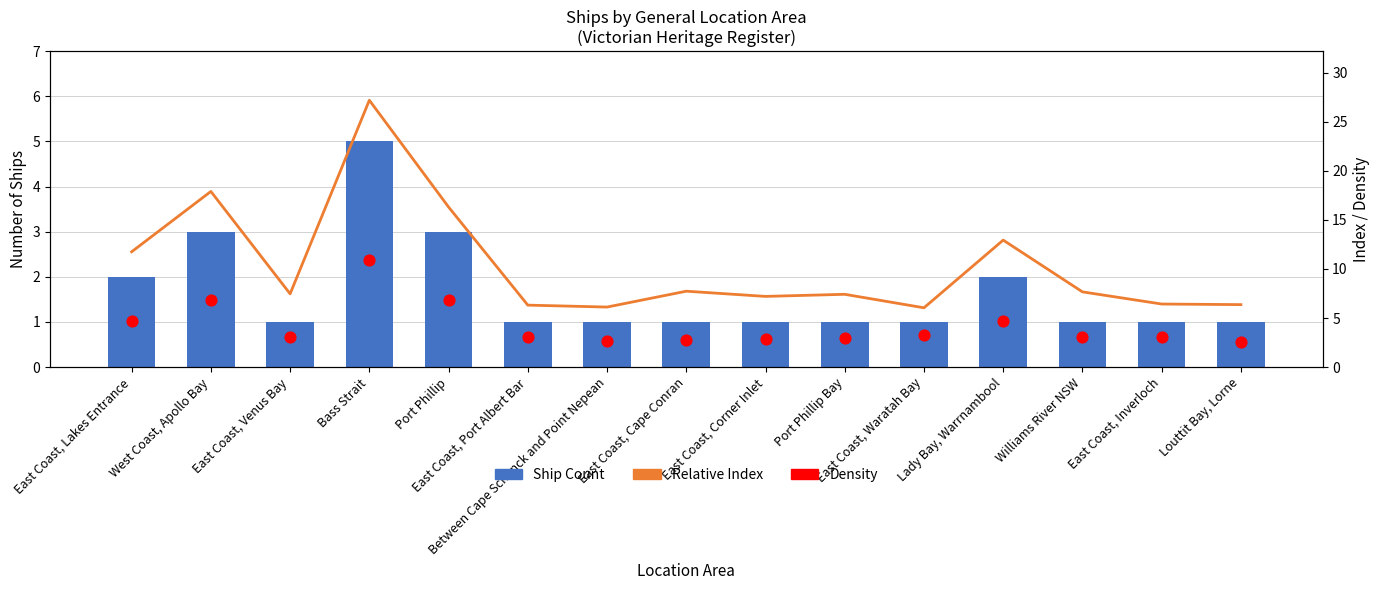

Which series reaches the maximum Y coordinate?

Relative Index